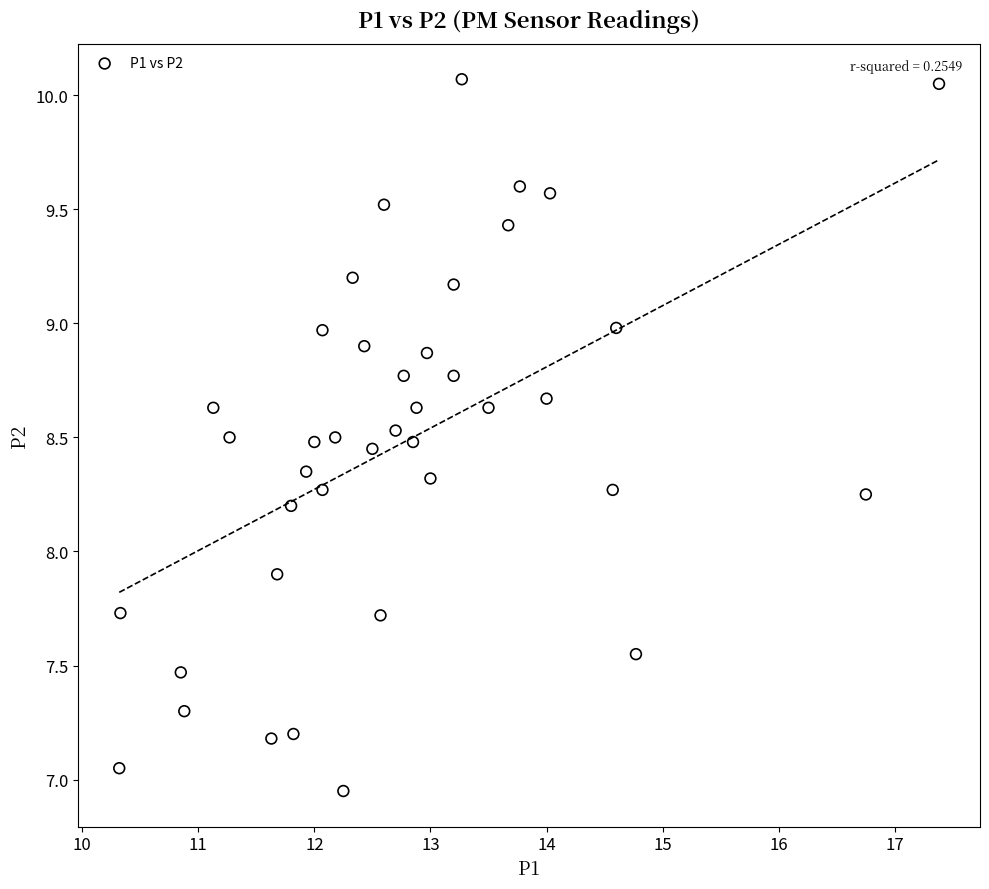

What Y value in the scatter plot is closest to 8?

7.9